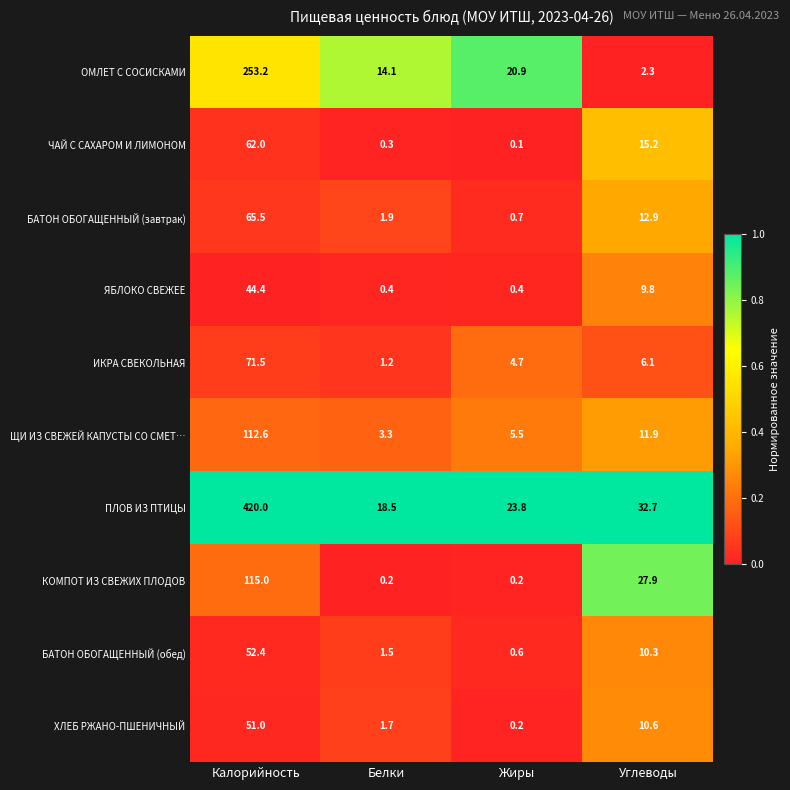

The value of ИКРА СВЕКОЛЬНАЯ at Жиры is 4.7. True or false?

True